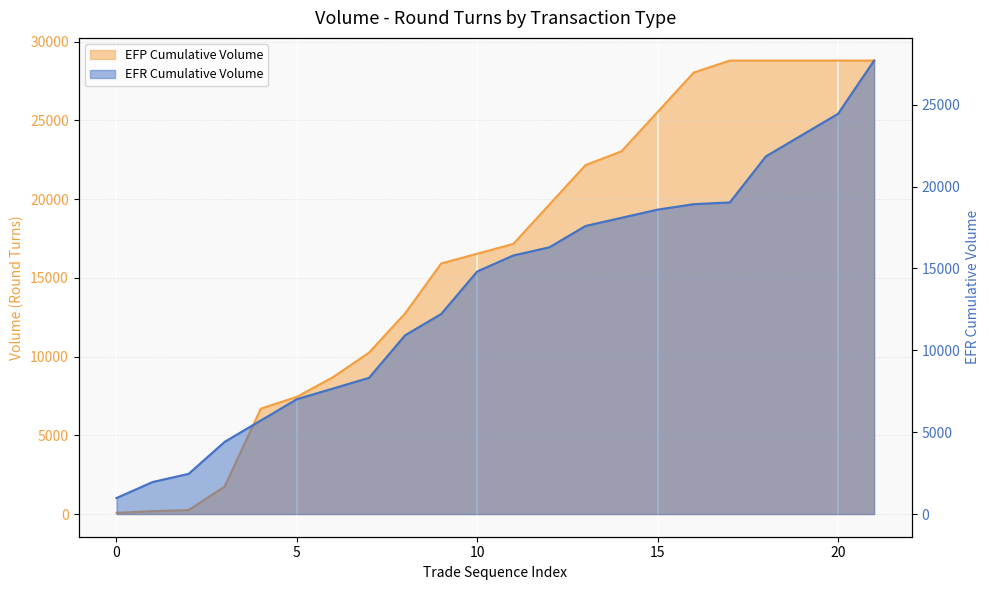

At which label does EFP Line reach its peak?

17